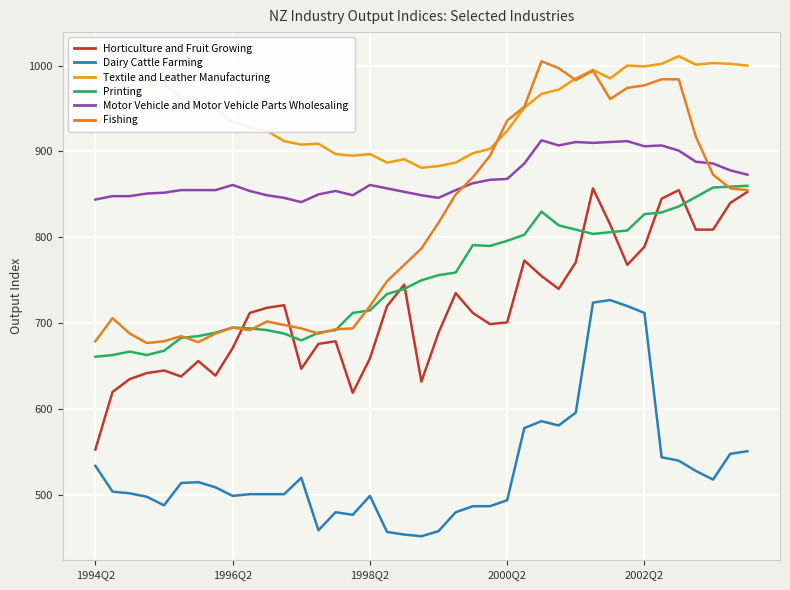

What is the highest value of the Printing series?

860